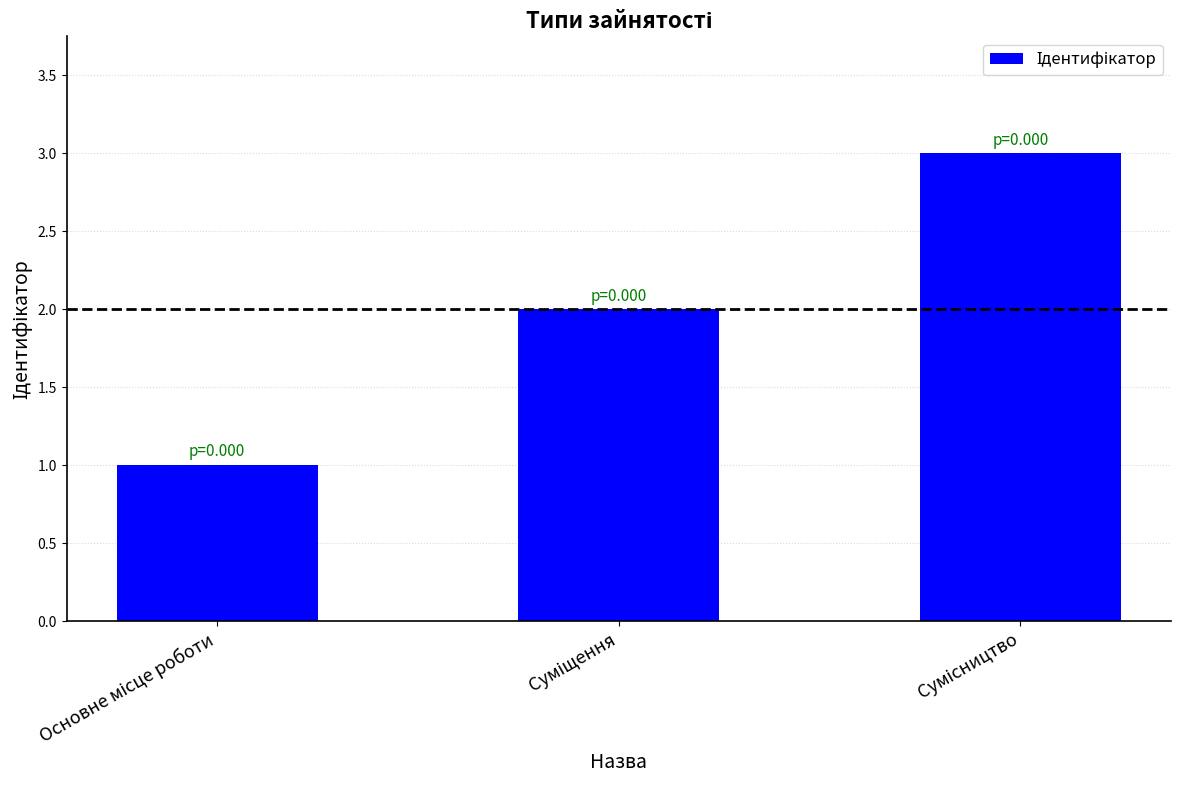

What is the smallest value displayed?

1